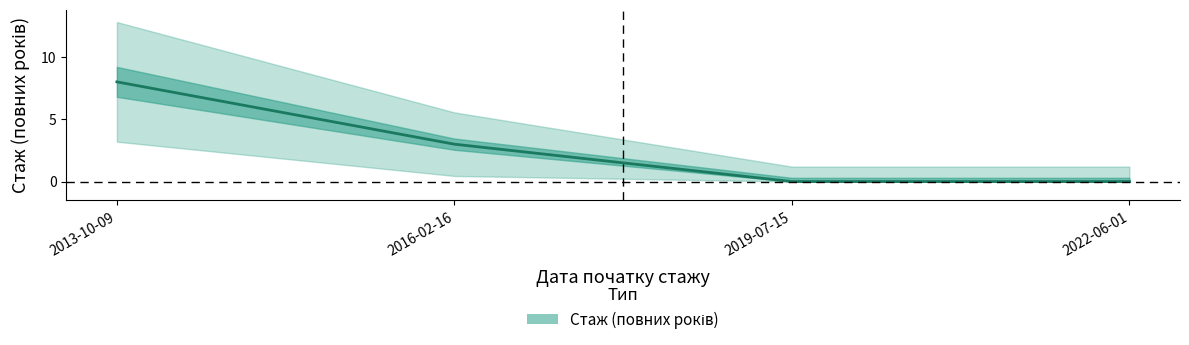

True or false: the data shows 5 at 2016-02-16.

False